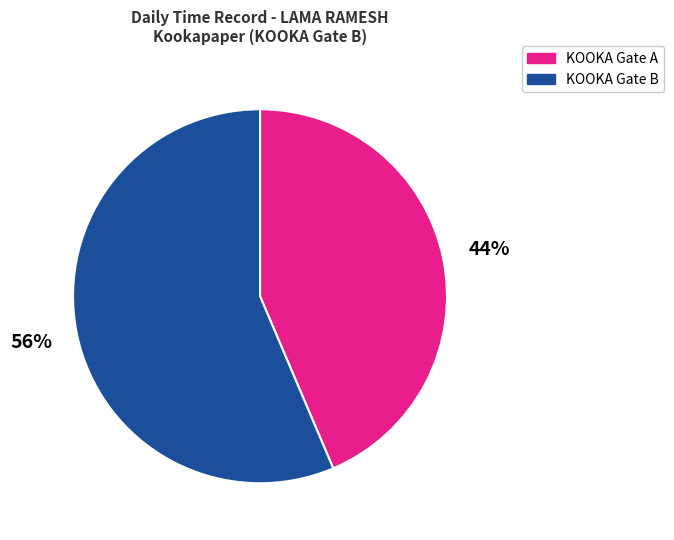

To the nearest percent, what is the average slice percentage?

50%